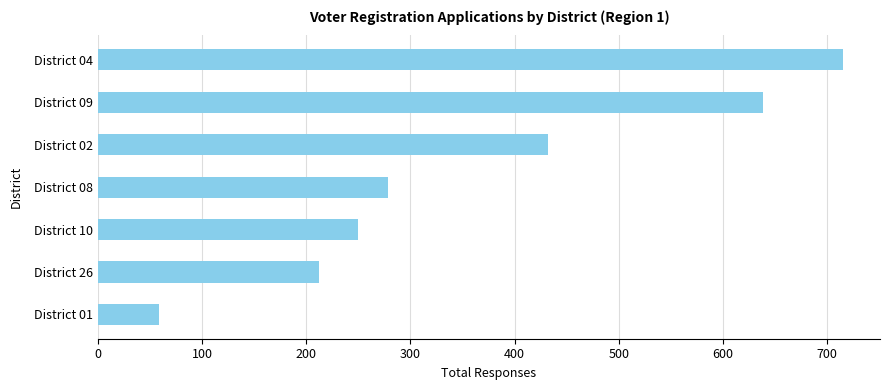

Does the chart contain any negative values?

No